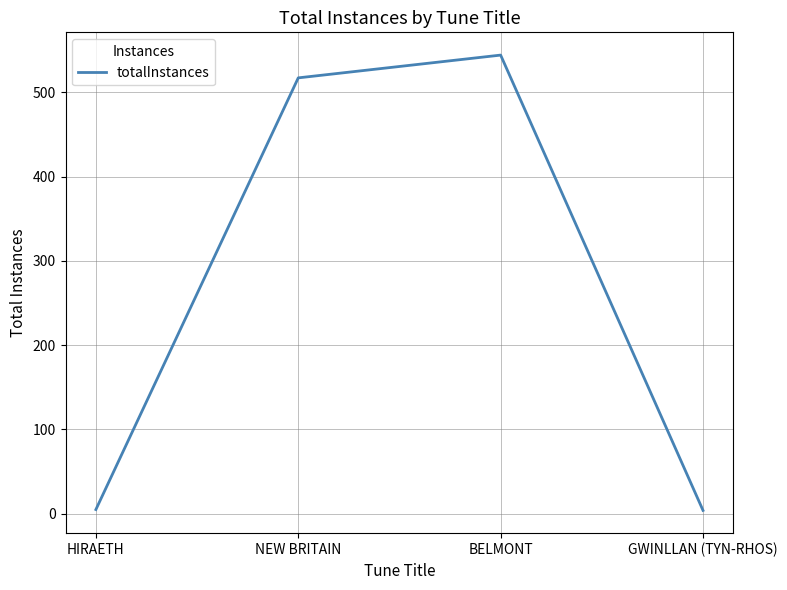

What position from the left is GWINLLAN (TYN-RHOS)?

4